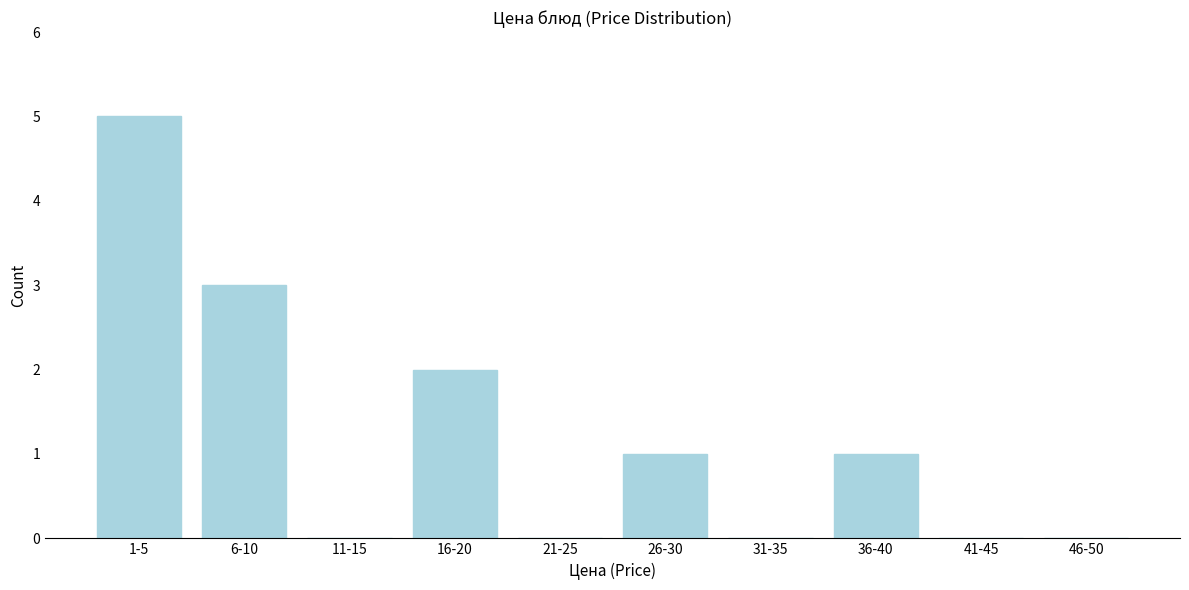

Reading left to right, list all the values displayed in this chart.

1-5=5	6-10=3	11-15=0	16-20=2	21-25=0	26-30=1	31-35=0	36-40=1	41-45=0	46-50=0